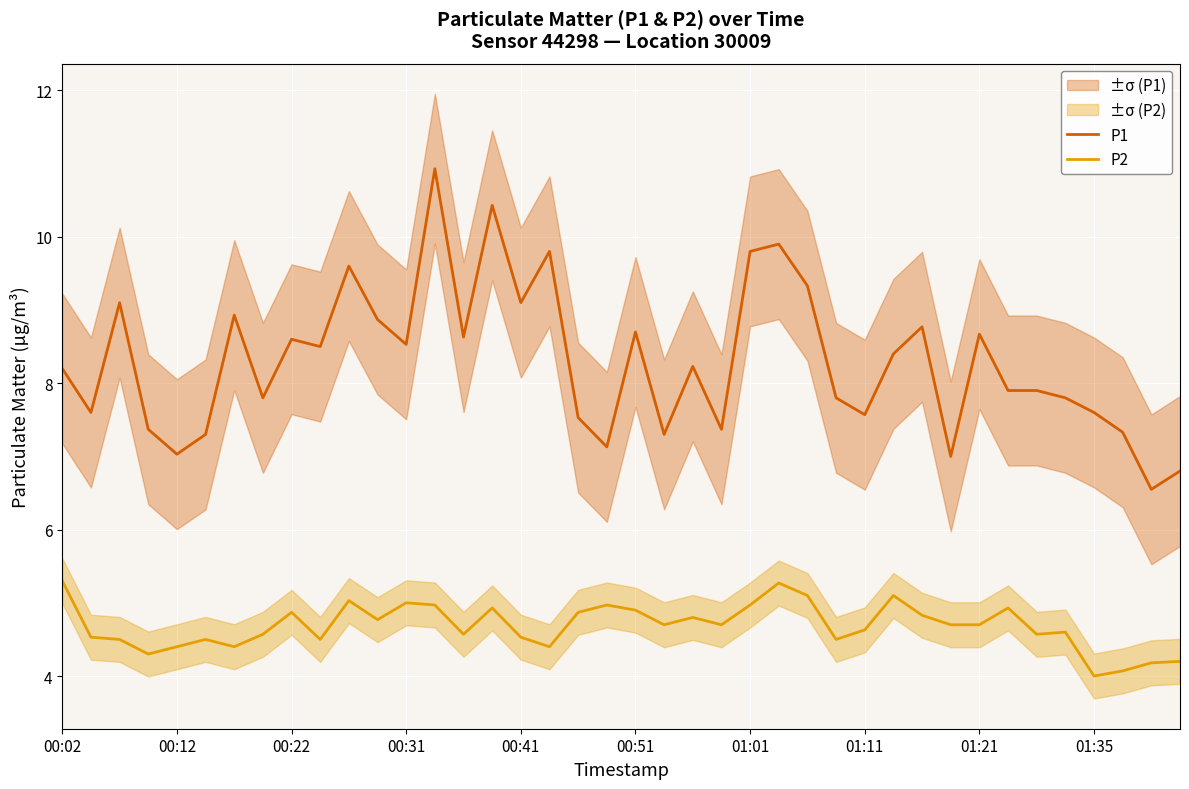

Is it true that P1 equals 12.3 at 00:31?

False